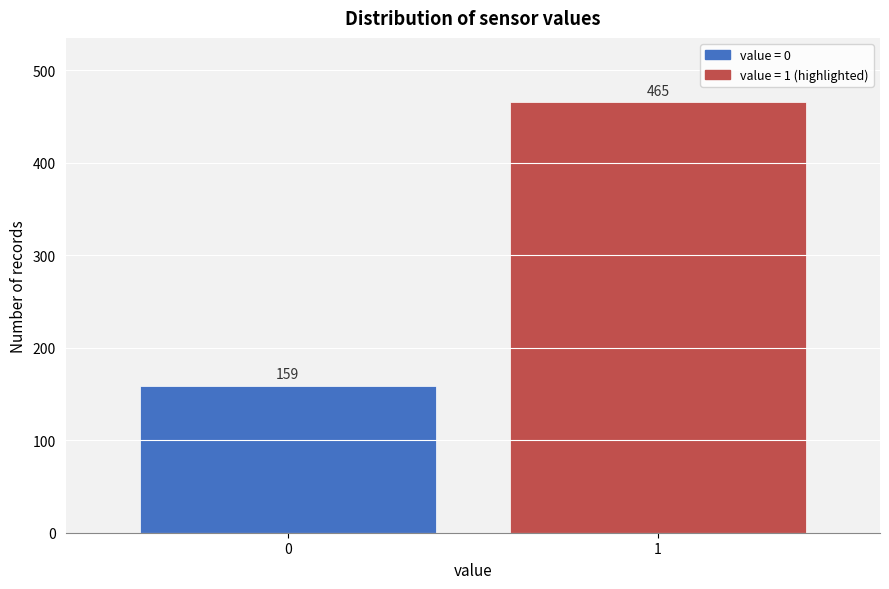

Reading right to left, transcribe all the data shown in this chart.

1=465	0=159